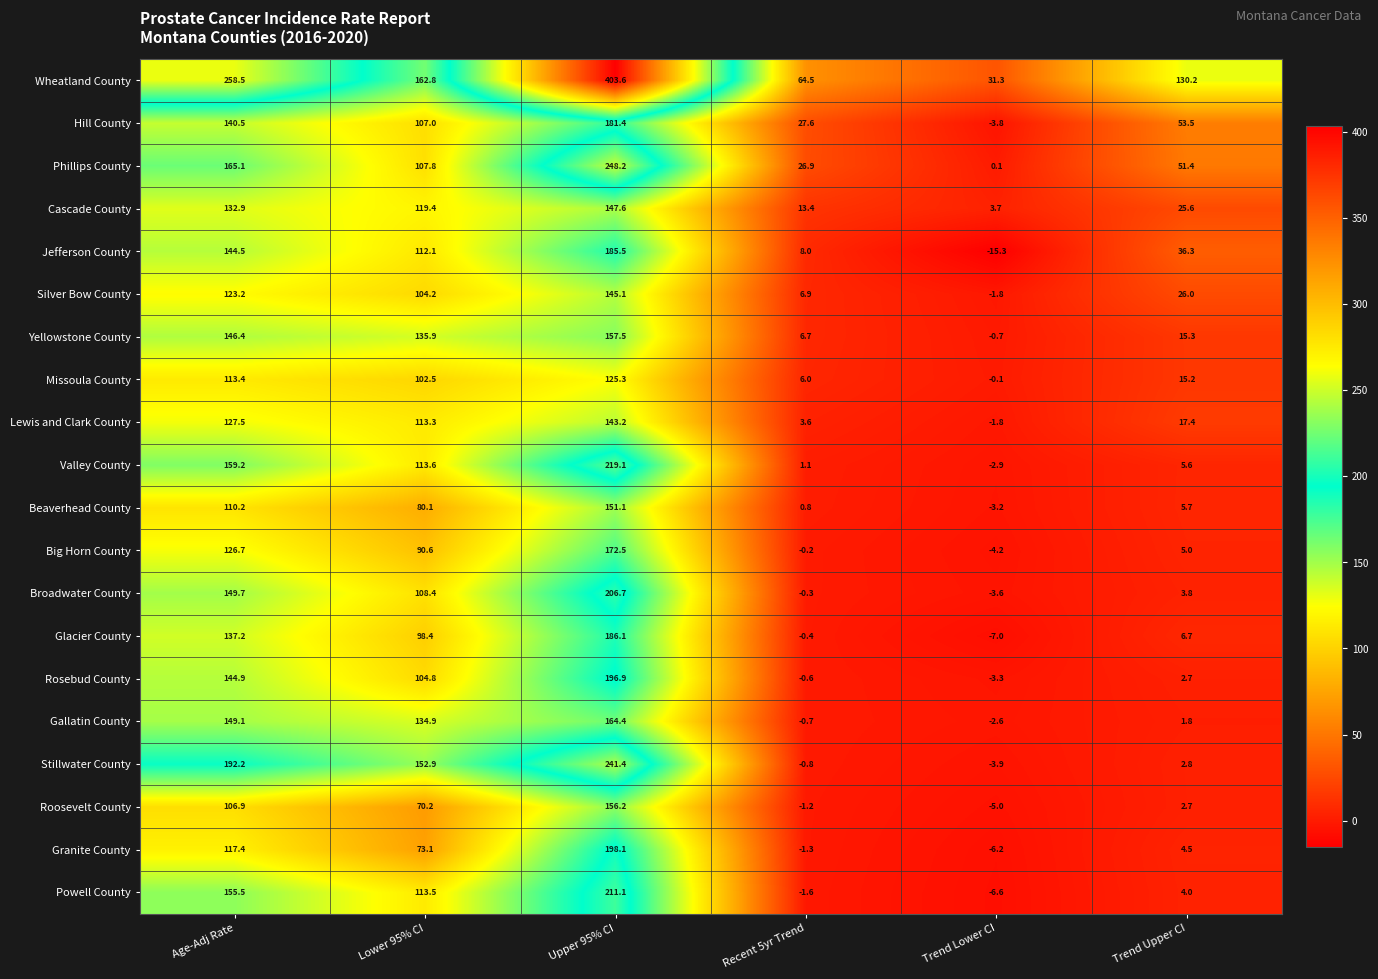

How many values in the Stillwater County series are below 152?

3